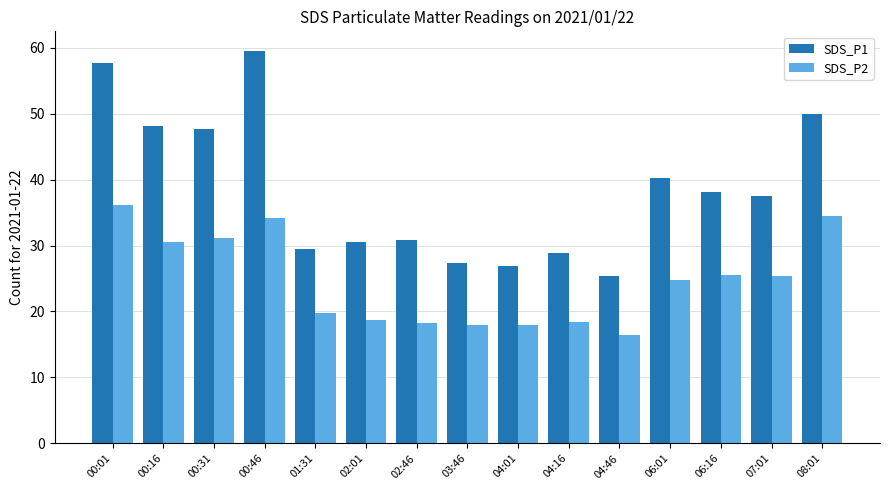

Is the value of SDS_P1 at 02:46 greater than the value of SDS_P2 at 07:01?

Yes